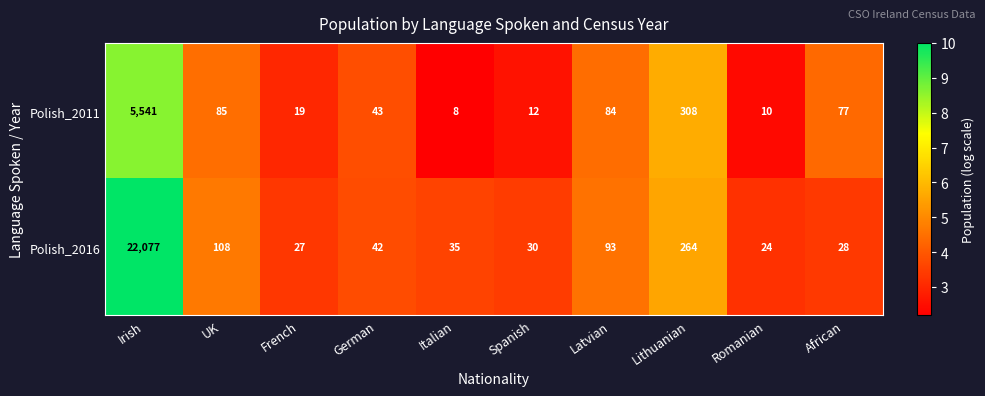

Which series has the largest total across all categories?

Polish_2016